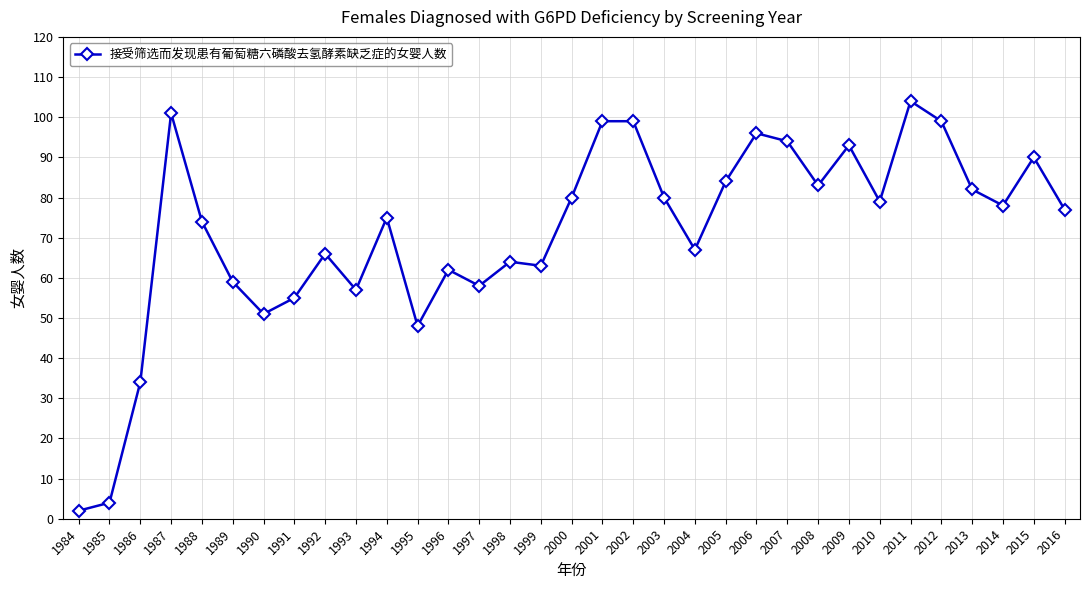

Where is the first local maximum?

1987